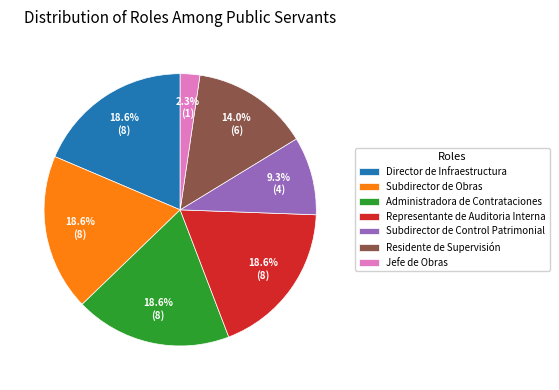

Does Jefe de Obras represent more than half of the total?

No